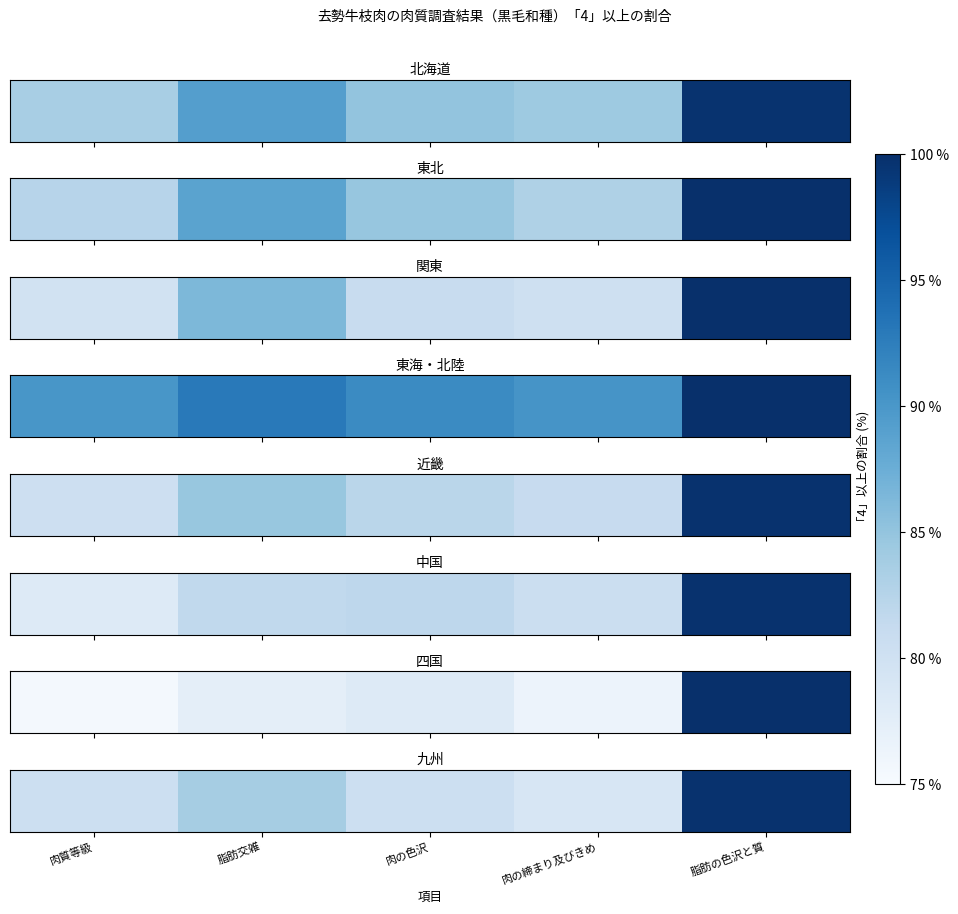

How many values are below 80?

1